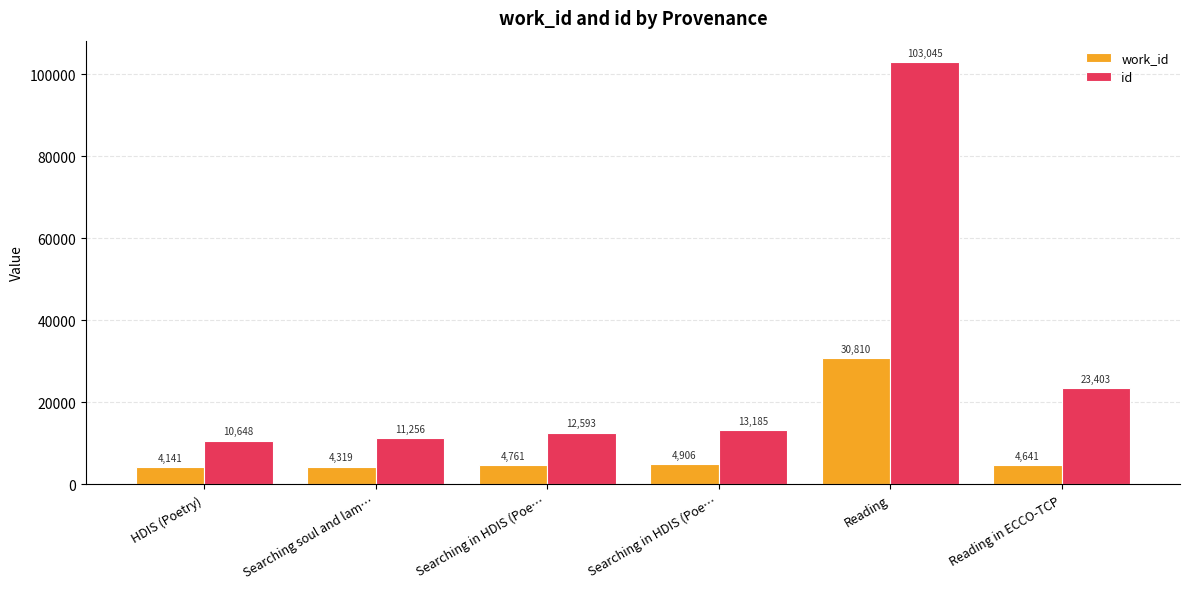

How many values in the work_id series are below 4761?

3